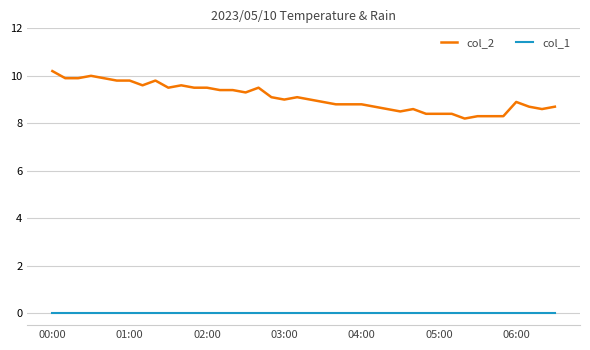

Which series has the largest range (max minus min)?

col_2